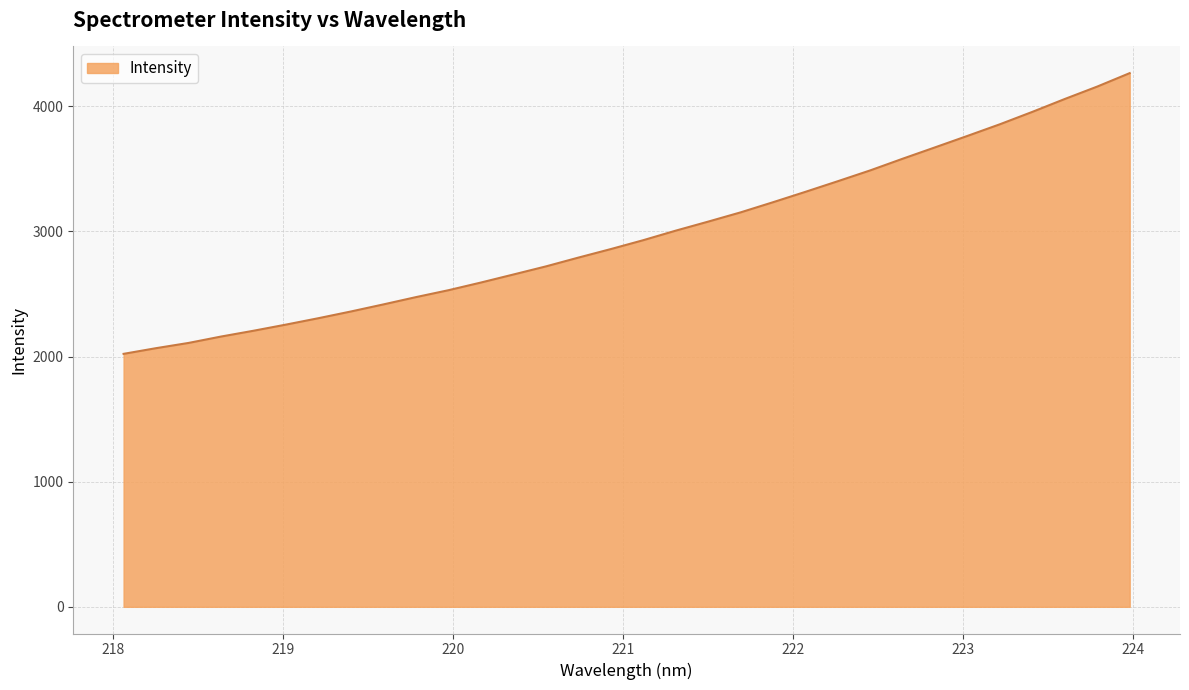

What is the minimum value shown in the chart?

2021.4